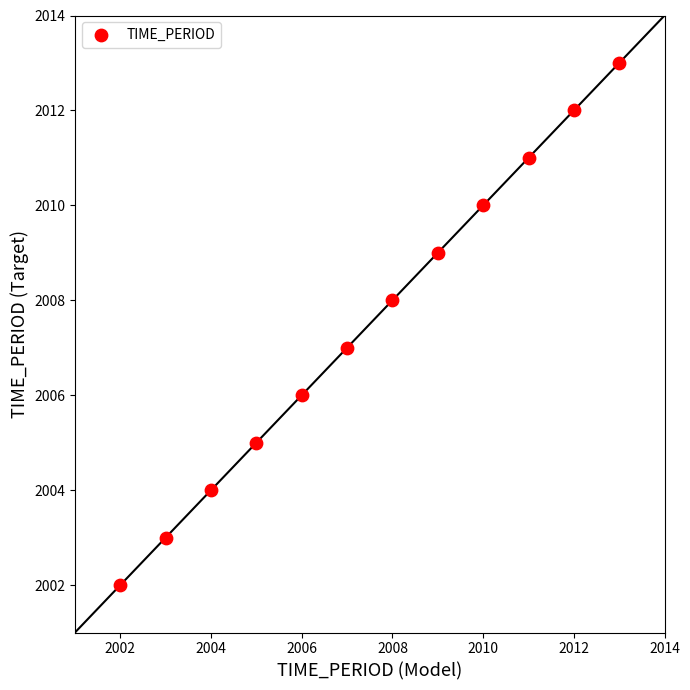

What is the range of X values (max minus min)?

11